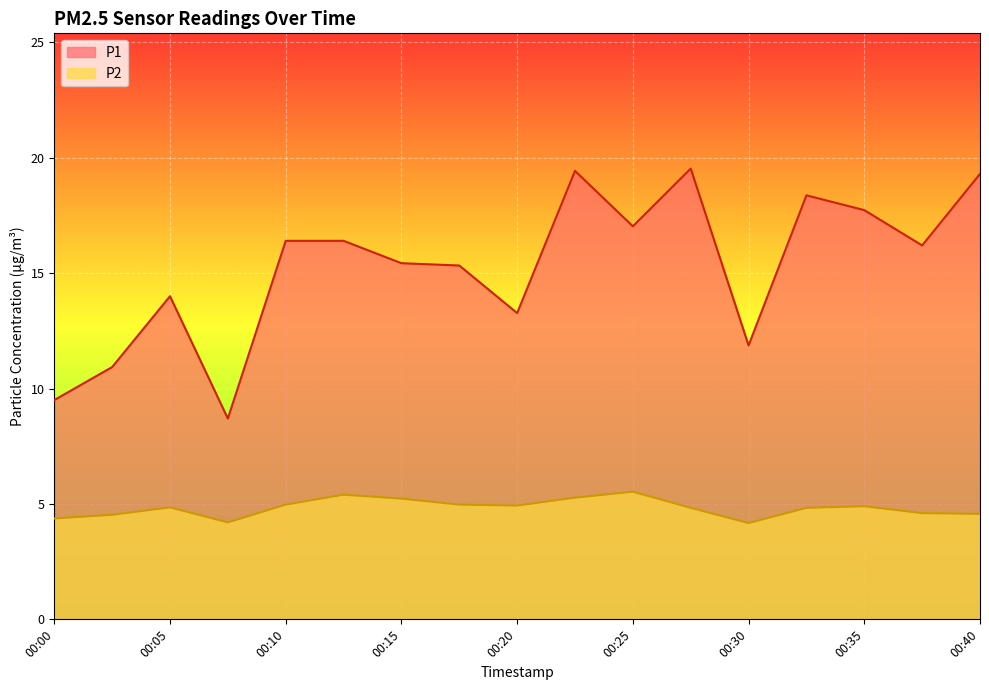

Count the number of data series in this chart.

2